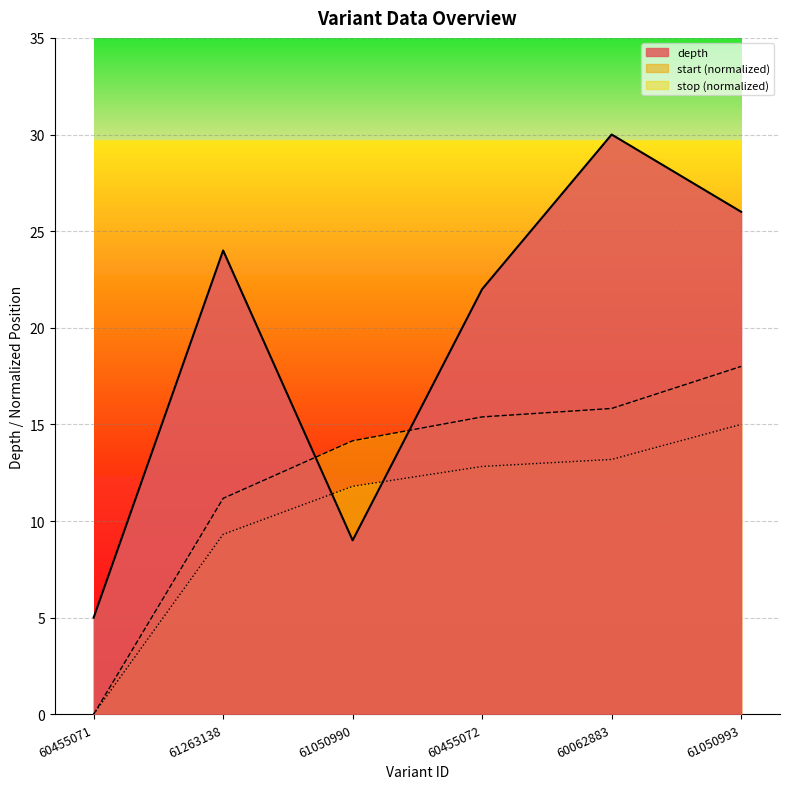

What is the label of the 1st point from the right?

61050993